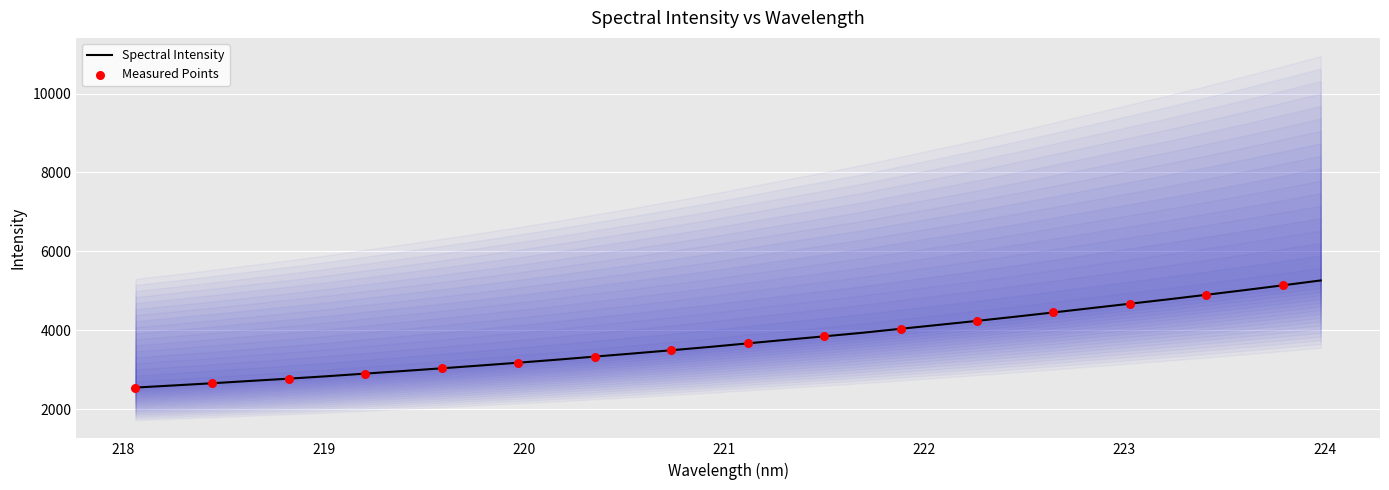

Approximately how many times larger is the value at 220.3533 compared to 222.6447?

0.7